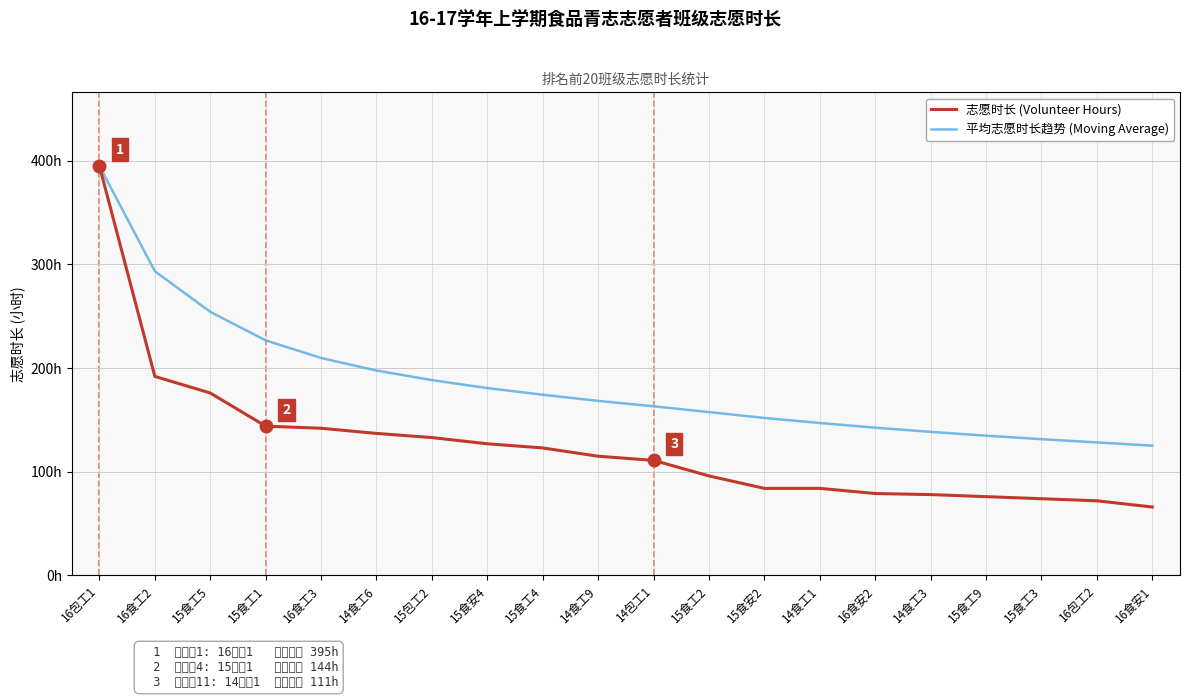

Does the chart display data point markers on the line(s)?

No